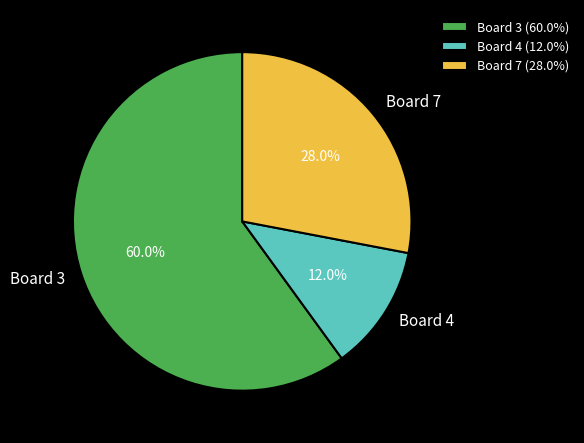

The Board 4 slice represents 12% of the pie. True or false?

True